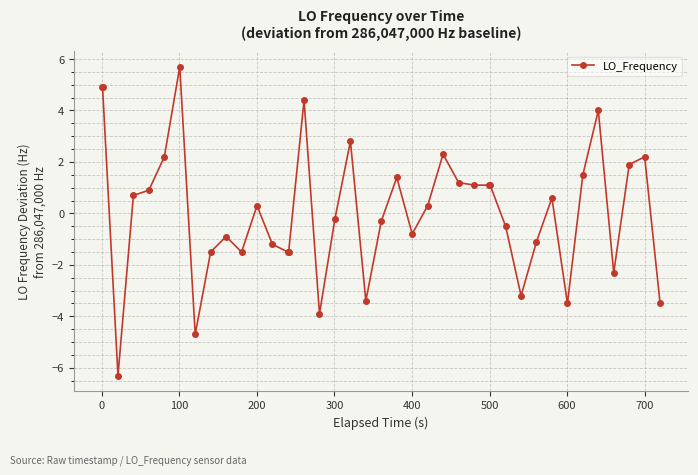

What is the difference between the second highest and minimum values?

11.2